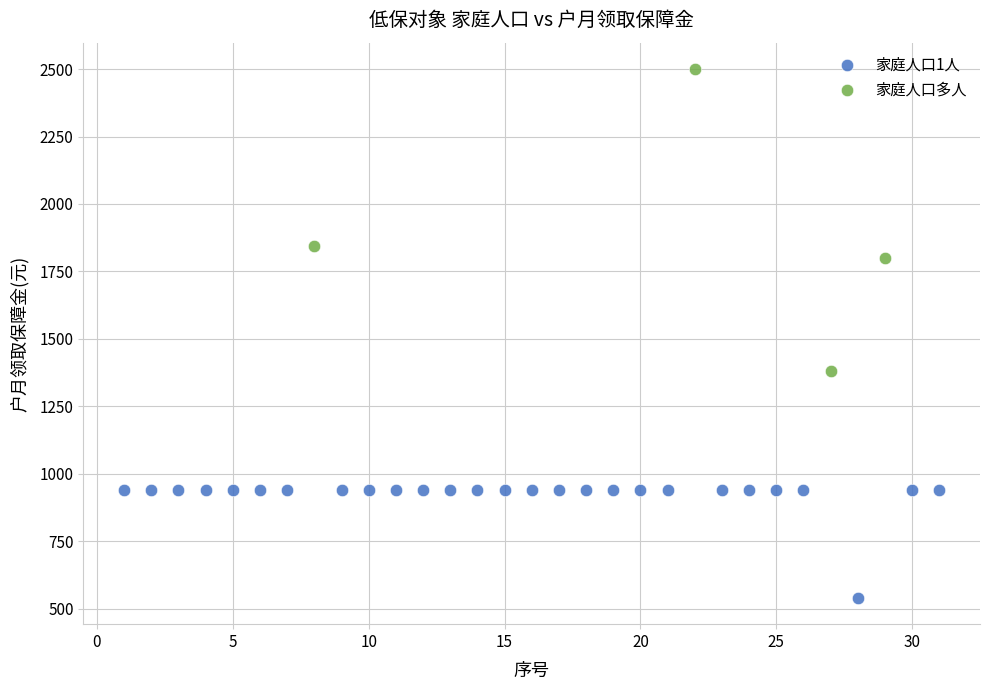

Which series reaches the minimum Y coordinate?

家庭人口1人